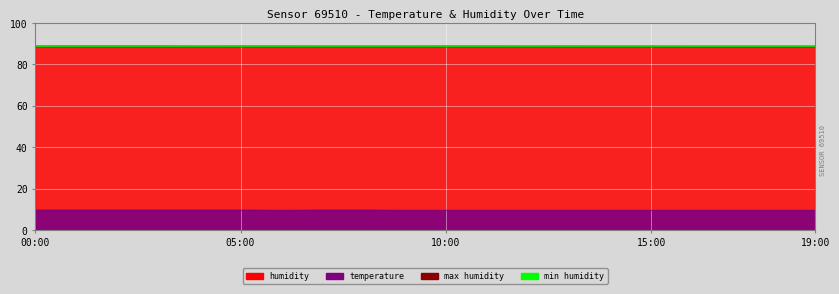

At how many categories does at least one series exceed 86?

20